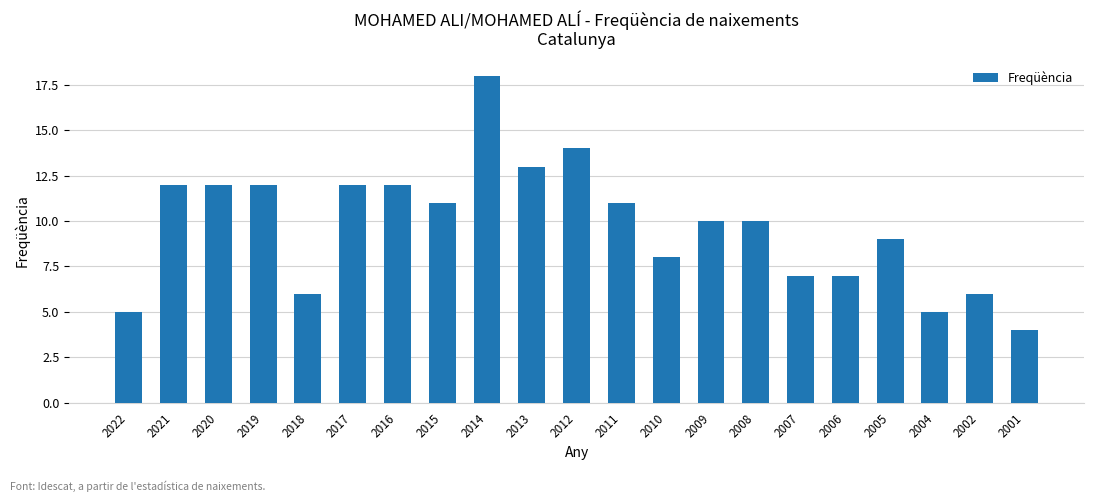

Reading left to right, list all the values displayed in this chart.

5	12	12	12	6	12	12	11	18	13	14	11	8	10	10	7	7	9	5	6	4